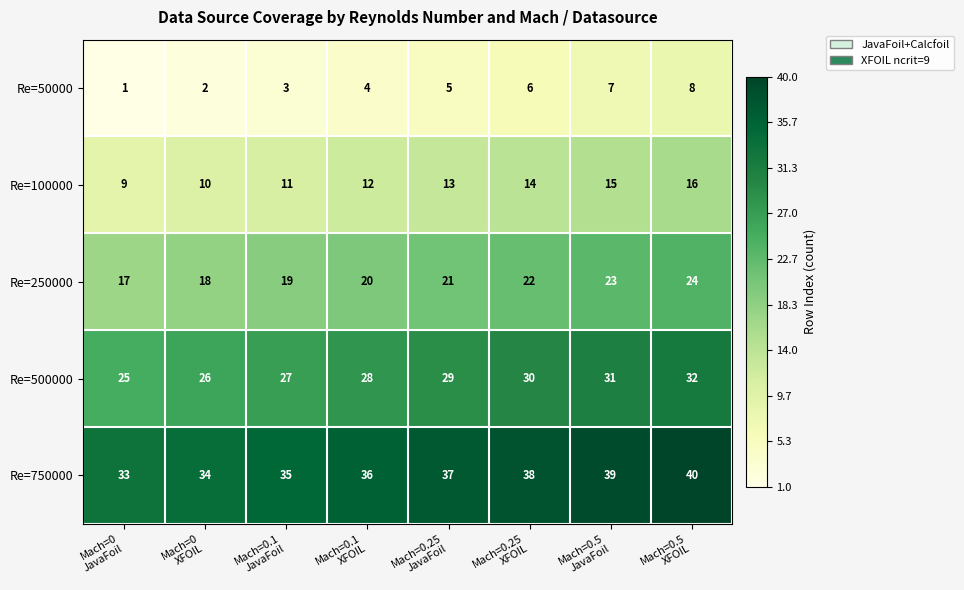

What is the lowest value of the Re=750000 series?

33